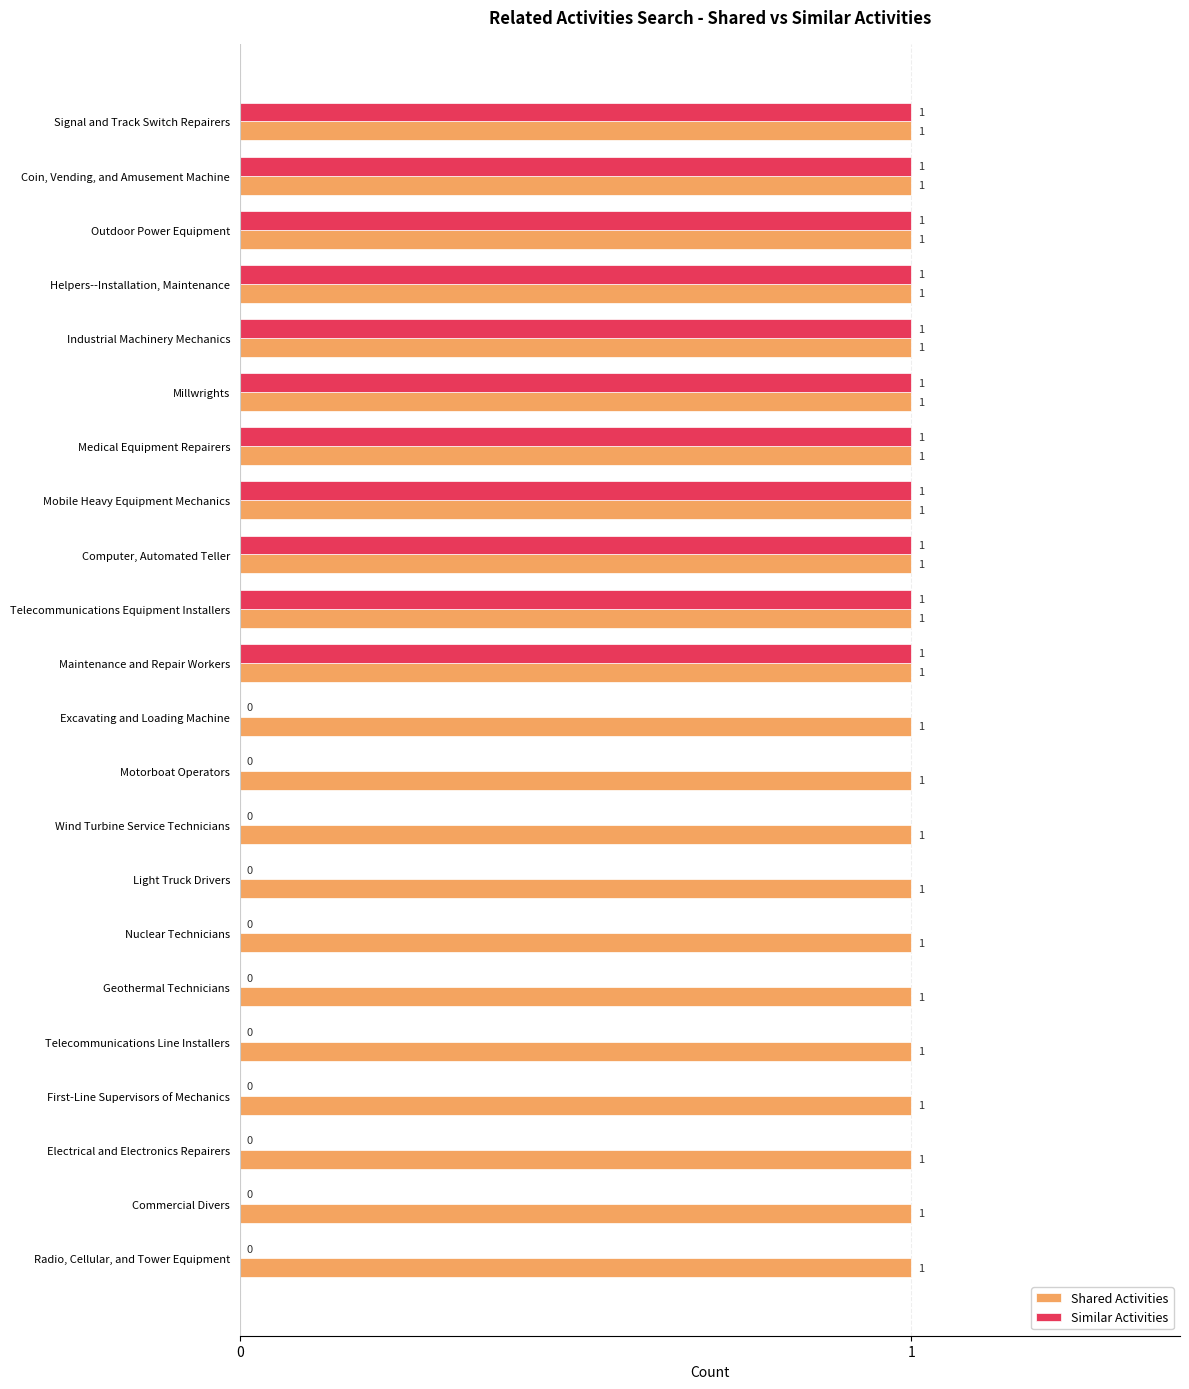

How many Similar Activities values are between 0 and 1?

22